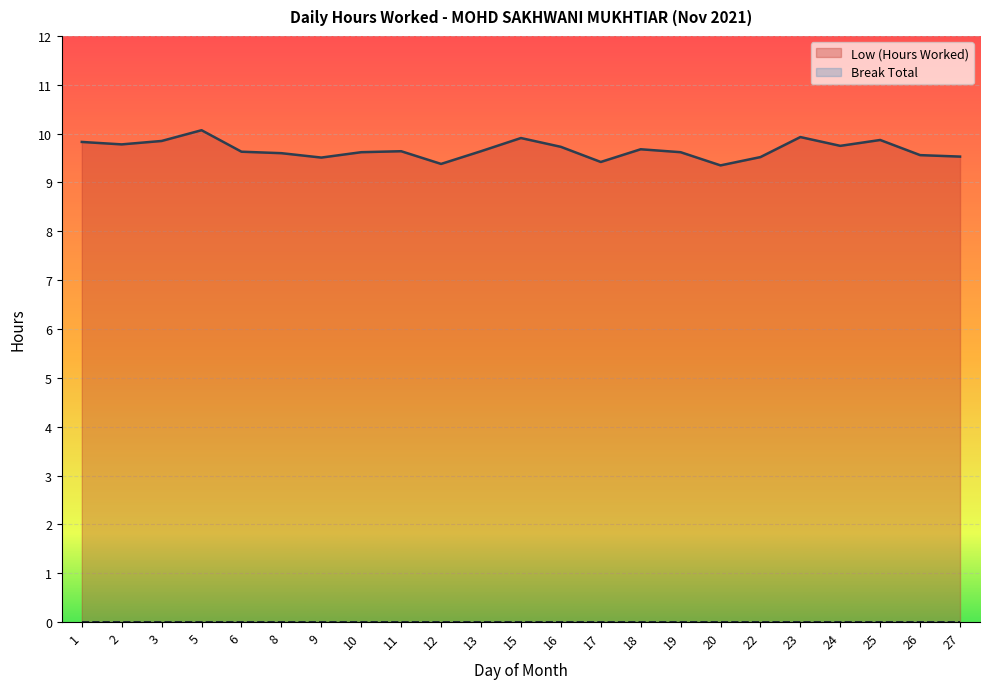

What is the maximum value shown in the chart?

10.1